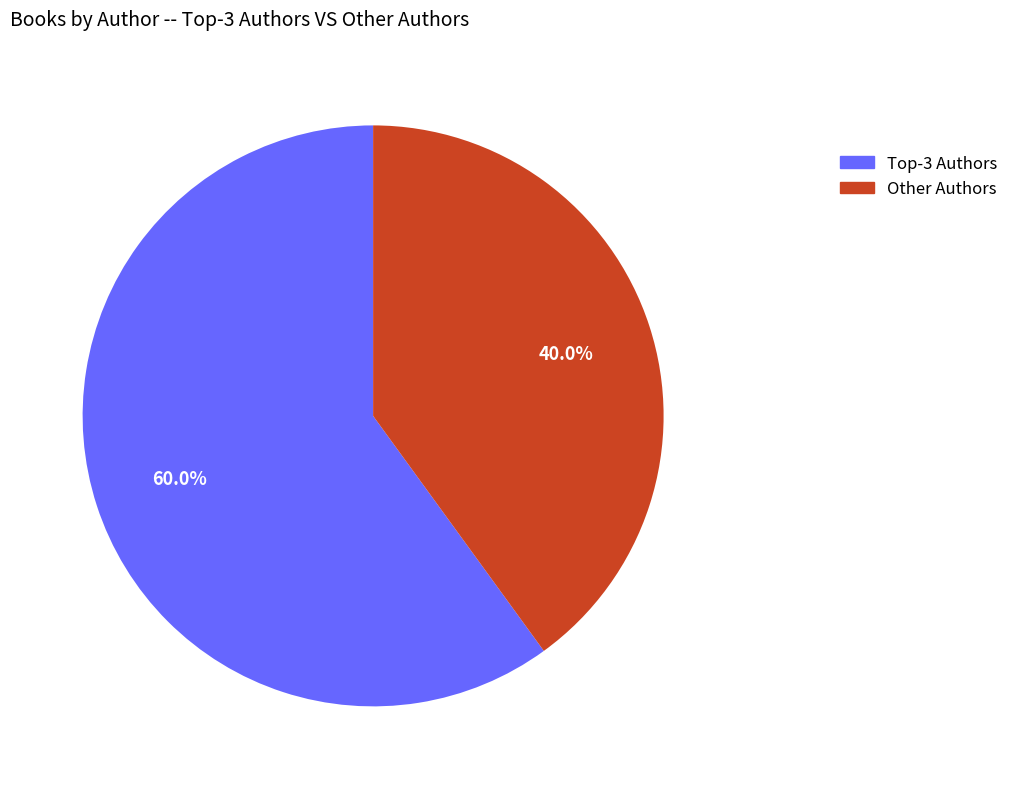

What is the majority slice?

Top-3 Authors